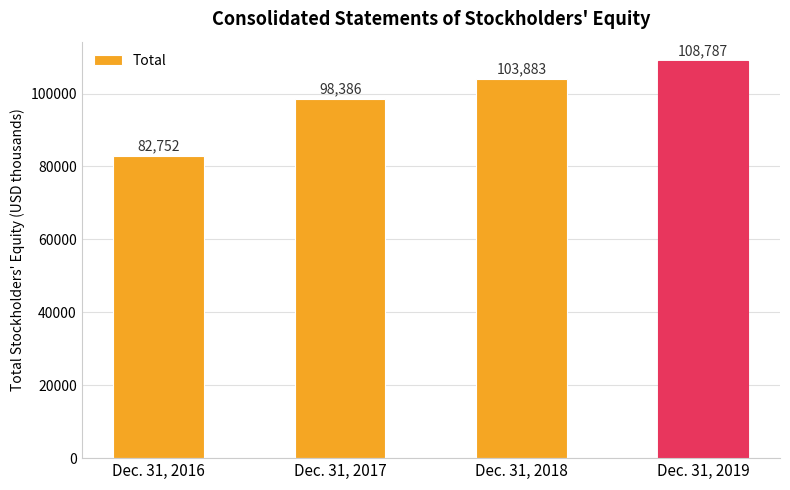

Reading left to right, what are all the values shown in this chart?

82752	98386	103883	108787